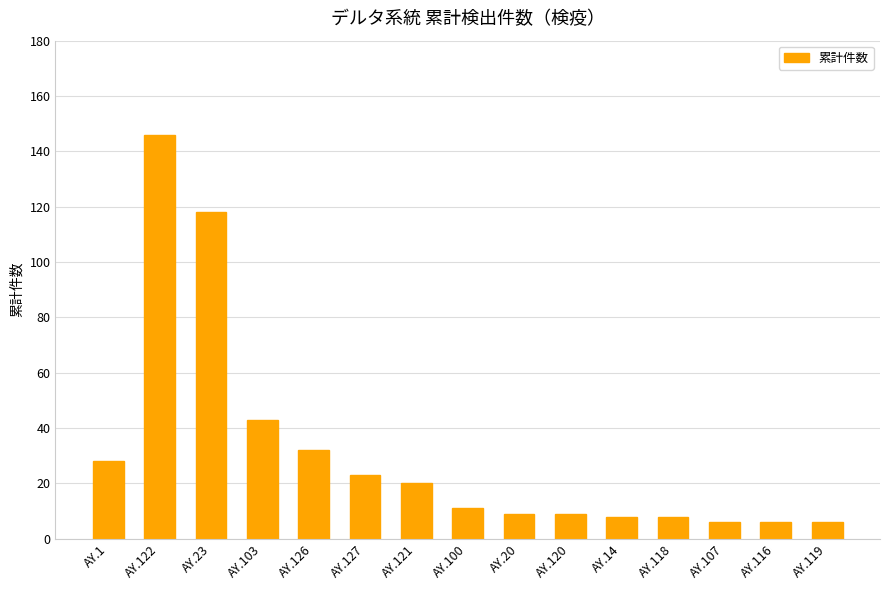

What is the approximate value at AY.118?

8